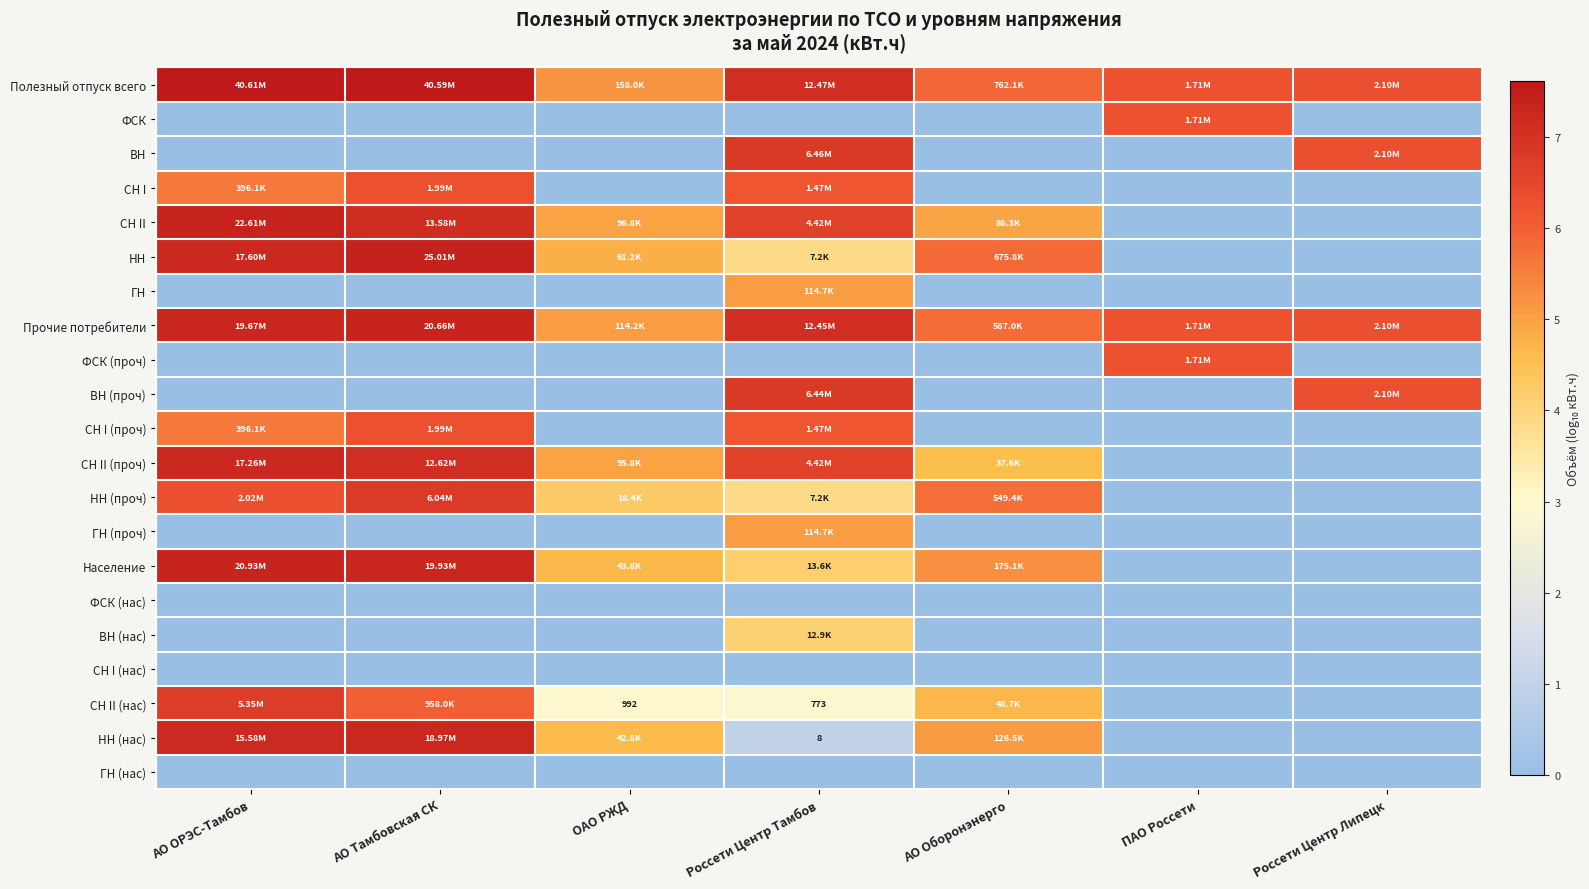

Which series has the largest total across all categories?

Полезный отпуск всего